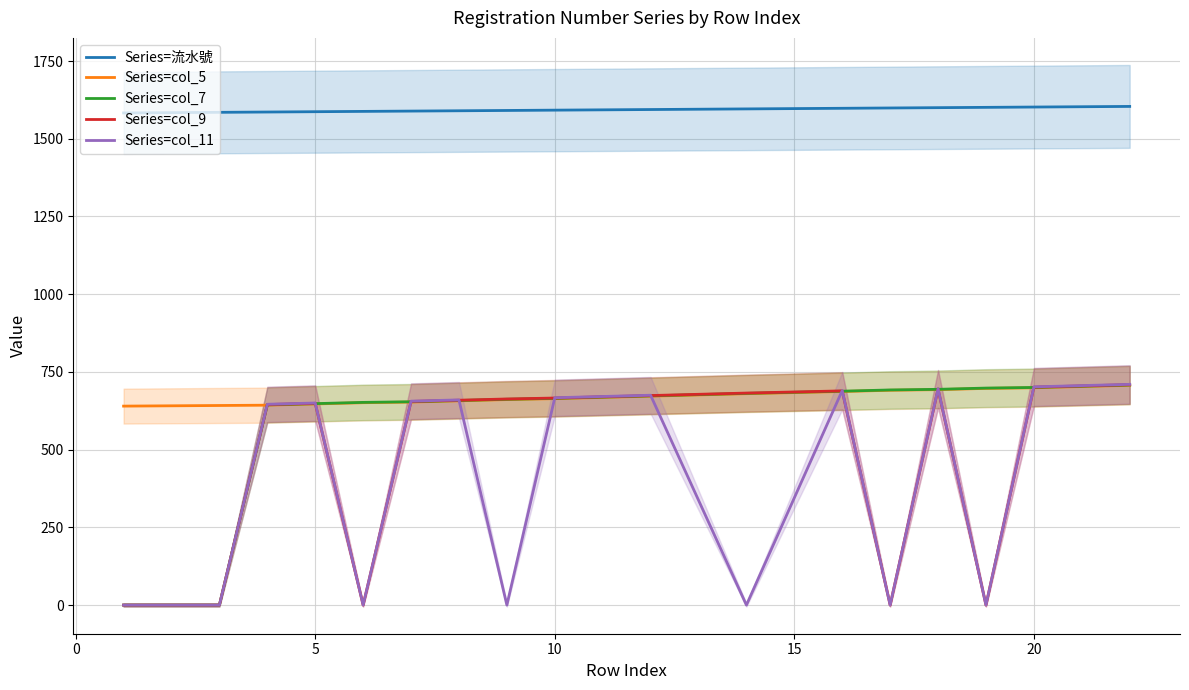

What is the sum of all col_7 values?

11490